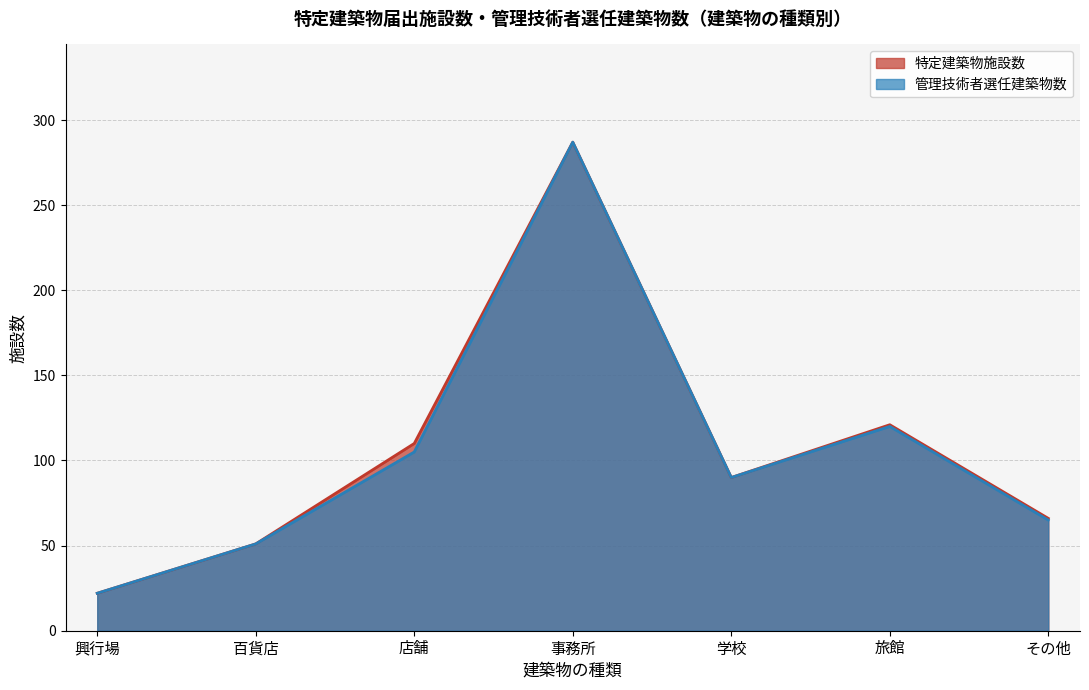

Reading right to left, extract all data points from this chart.

特定建築物施設数: その他=66	旅館=121	学校=90	事務所=287	店舗=110	百貨店=51	興行場=22
管理技術者選任建築物数: その他=65	旅館=120	学校=90	事務所=287	店舗=105	百貨店=51	興行場=22